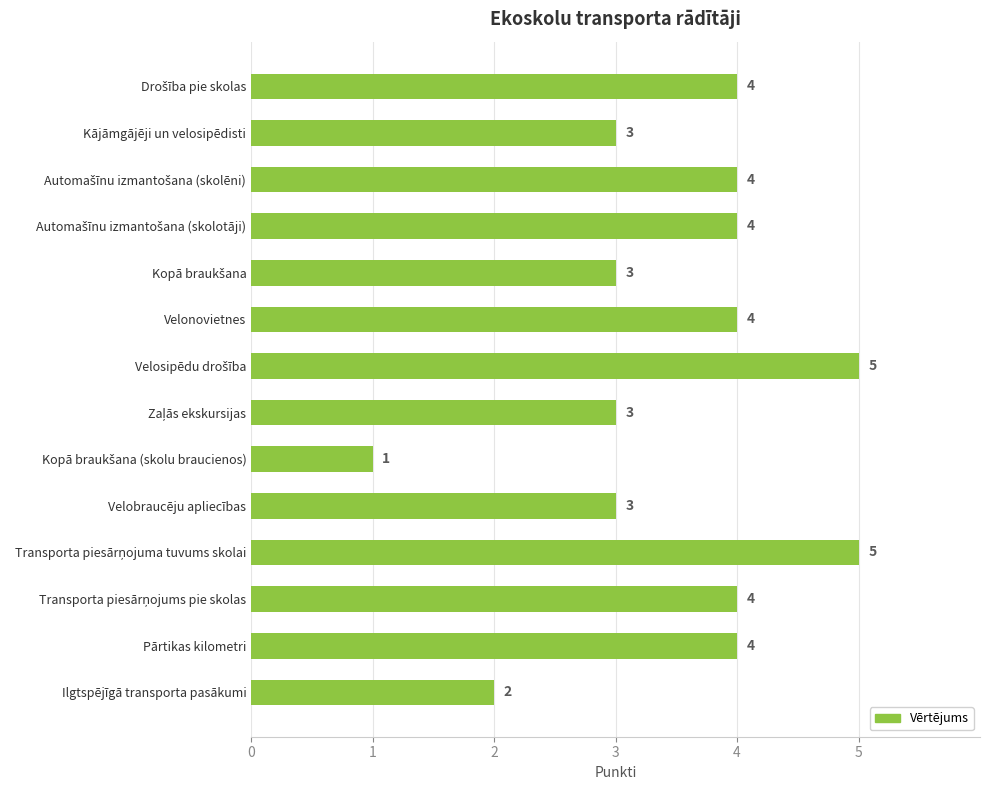

Reading bottom to top, list all the values displayed in this chart.

2	4	4	5	3	1	3	5	4	3	4	4	3	4